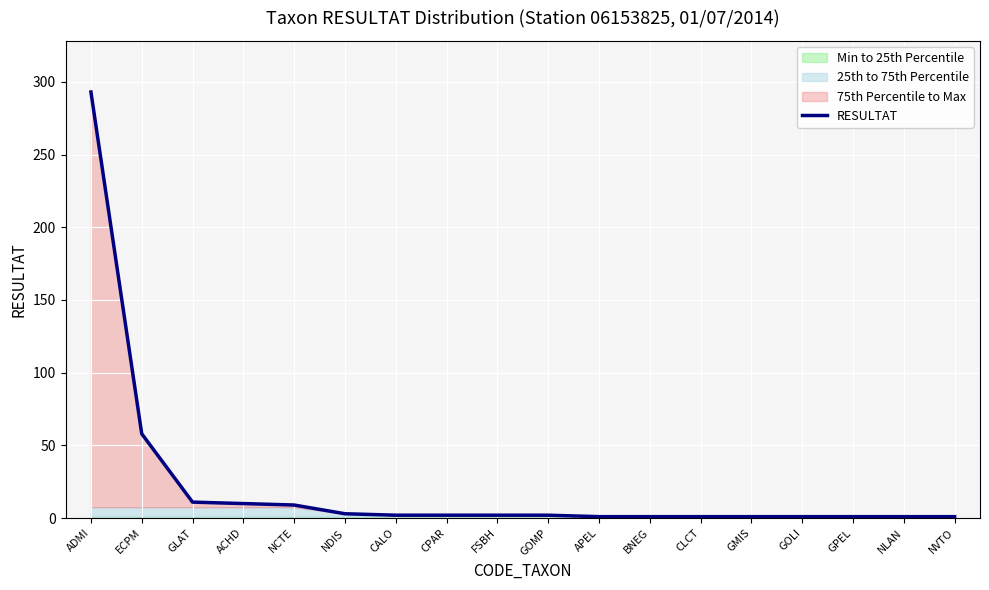

At which label does the data first exceed 2?

ADMI